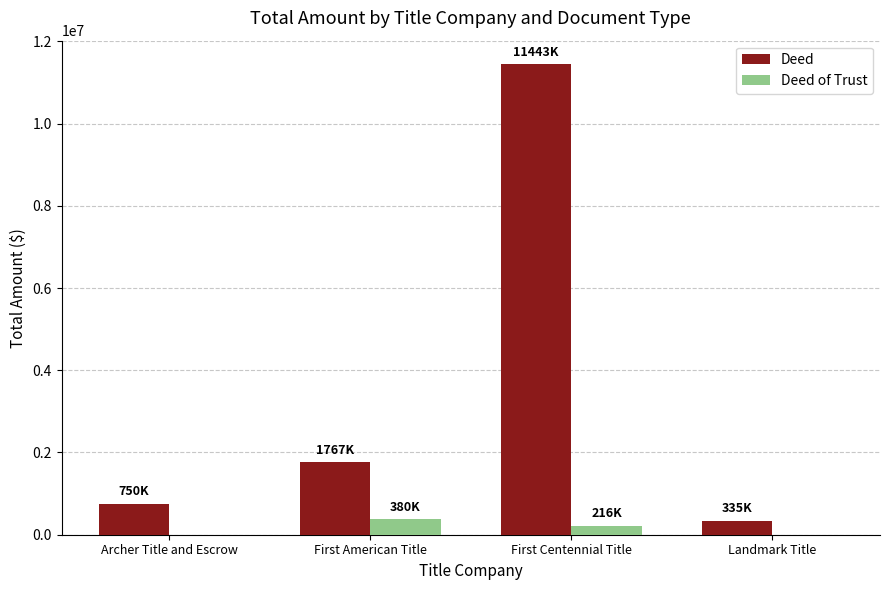

What is the sum of all Deed values?

14295750